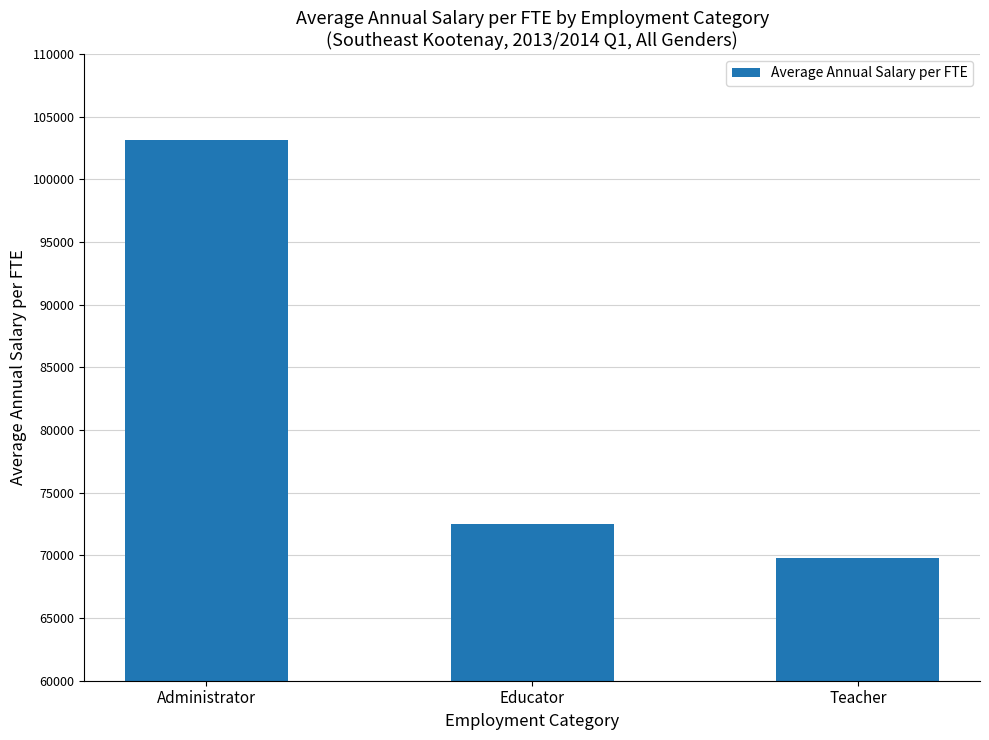

True or false: the data shows 30015.8 at Teacher.

False